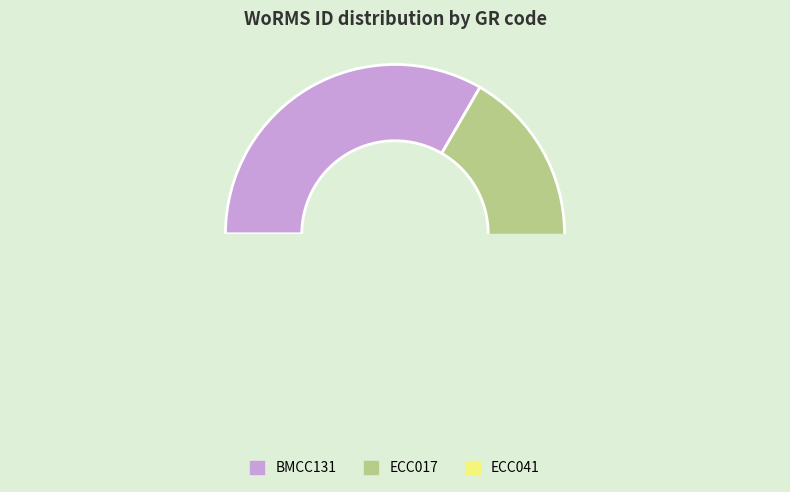

What is the largest slice in the pie chart?

BMCC131